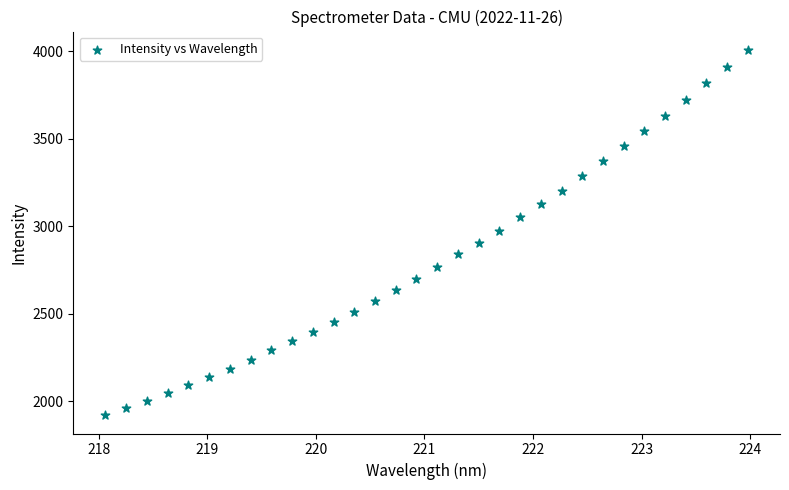

What is the range of Y values (max minus min)?

2087.6